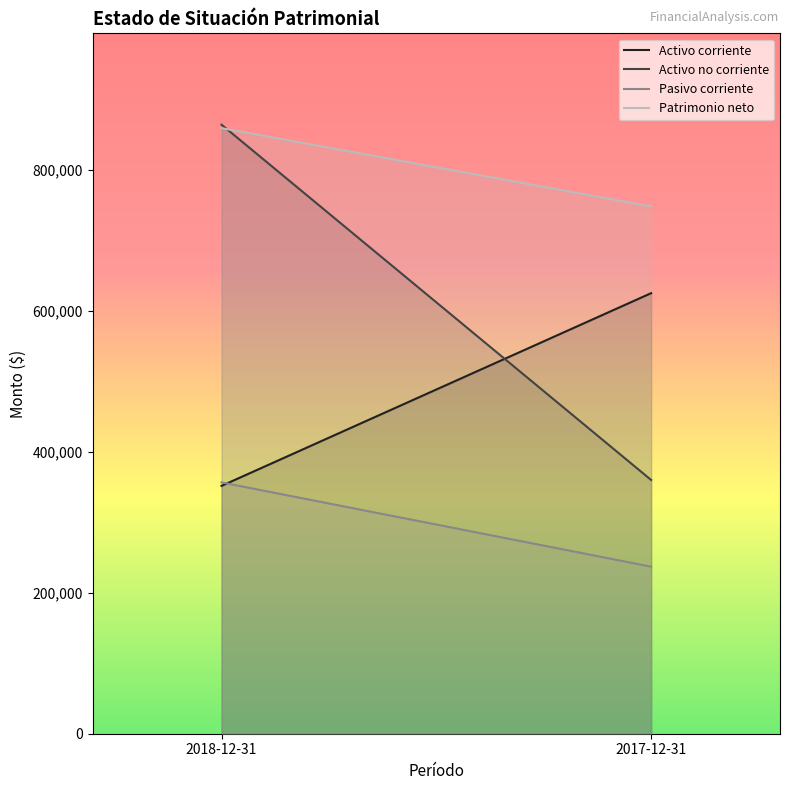

Which series has the widest spread of values?

Activo no corriente